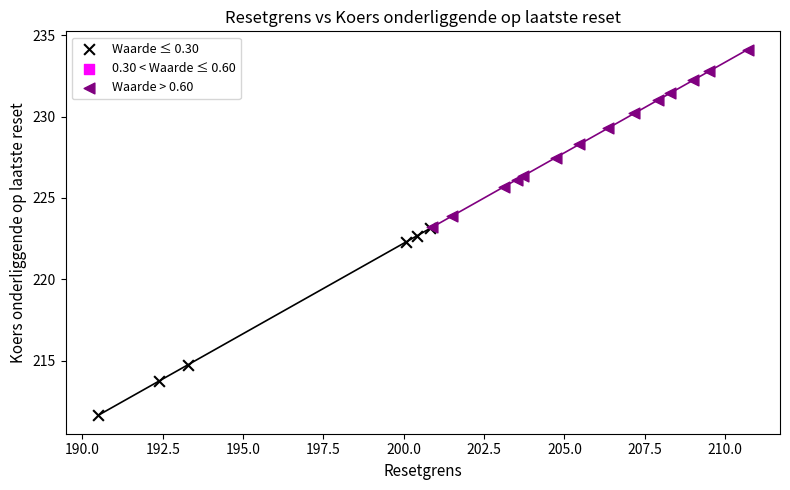

Which series reaches the maximum Y coordinate?

Waarde > 0.60